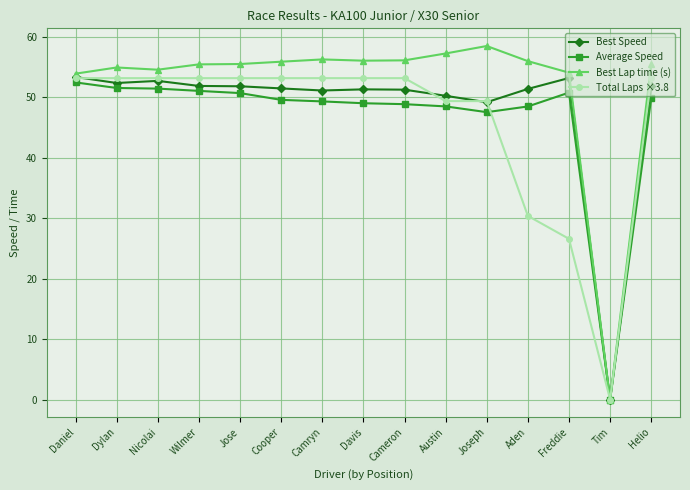

How many categories are shown in the chart?

15